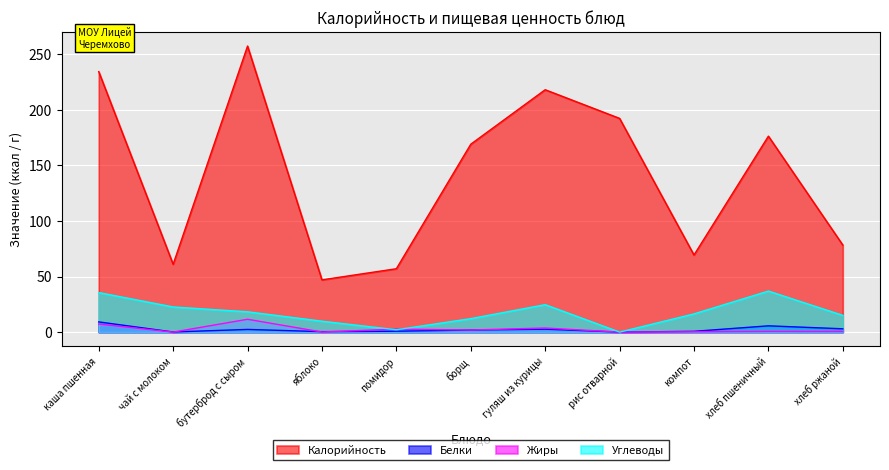

Which has a higher value, яблоко or борщ?

борщ